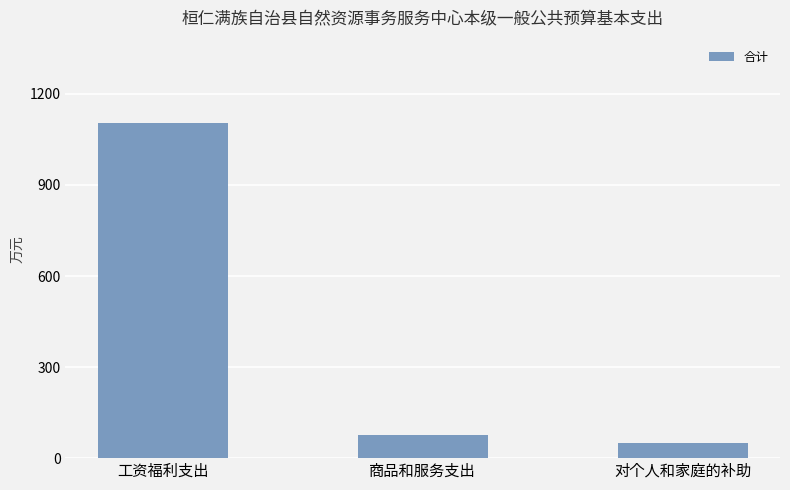

Is it true that the value at 对个人和家庭的补助 is 48.9?

True